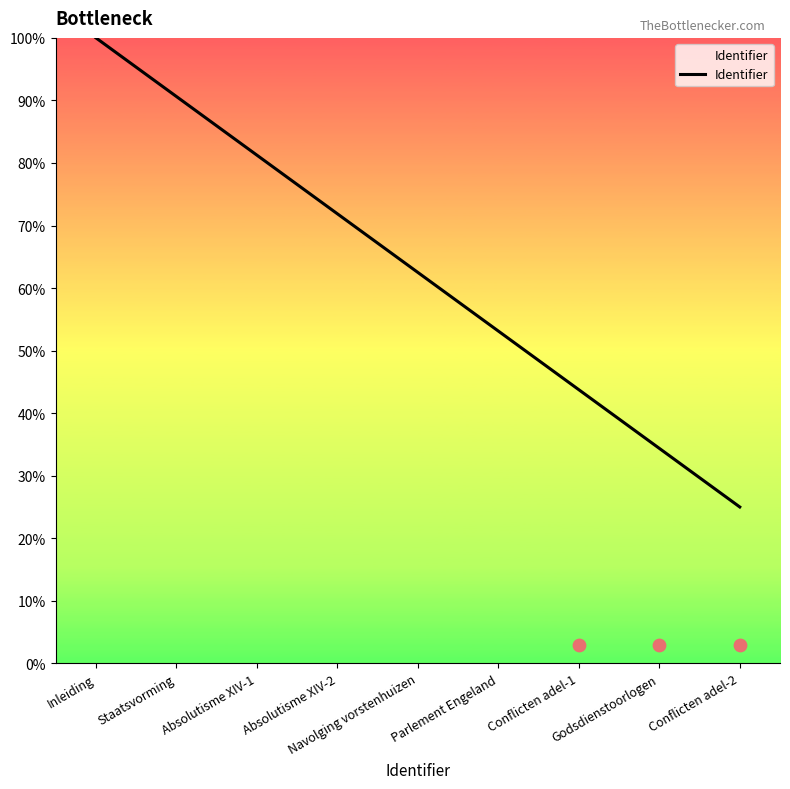

What is the ratio of the value at Staatsvorming to the value at Godsdienstoorlogen?

2.6